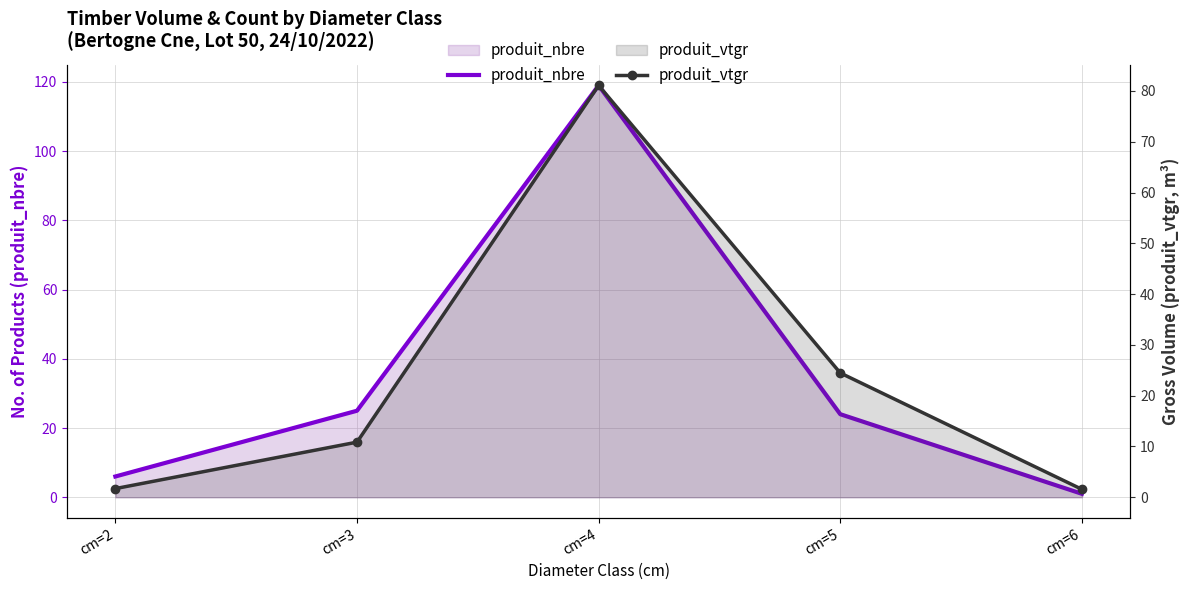

What are all the series names shown in the legend?

produit_nbre, produit_vtgr